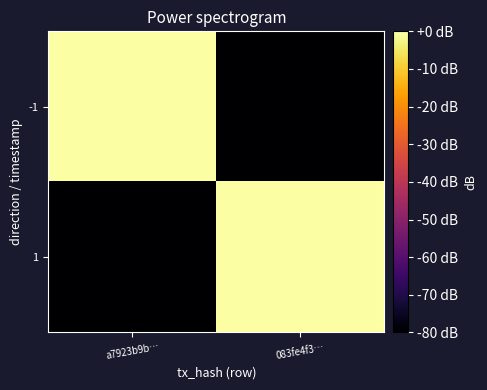

How many data points does each series have?

2